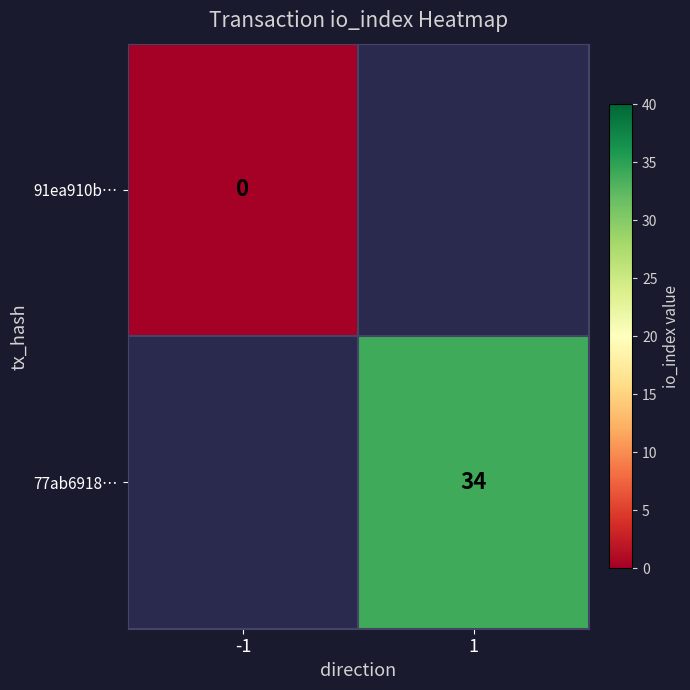

The 77ab6918… series shows 34 at 1. True or false?

True